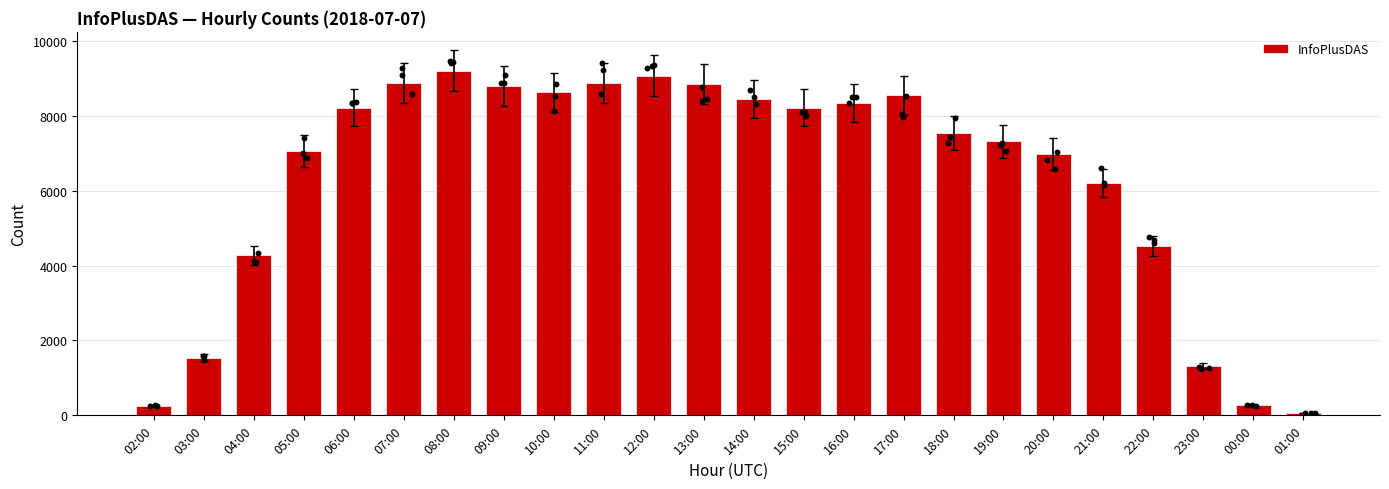

What is the change in value from 04:00 to 01:00?

-4205